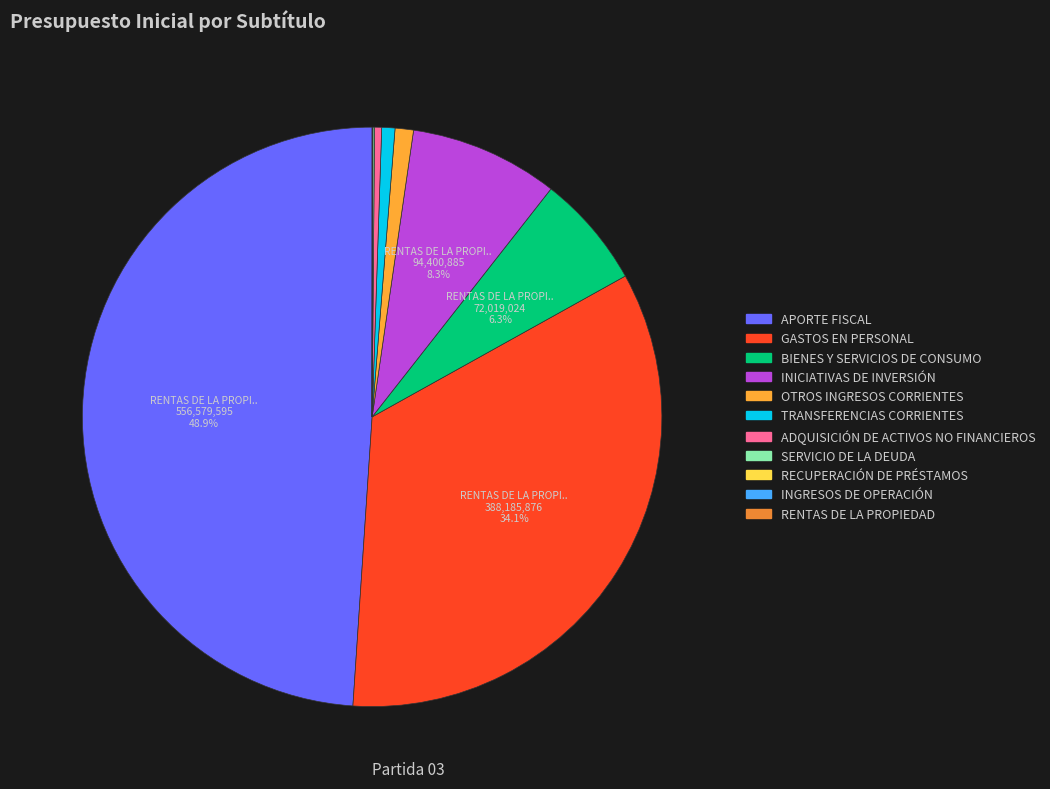

True or false: TRANSFERENCIAS CORRIENTES accounts for 10% of the total.

False